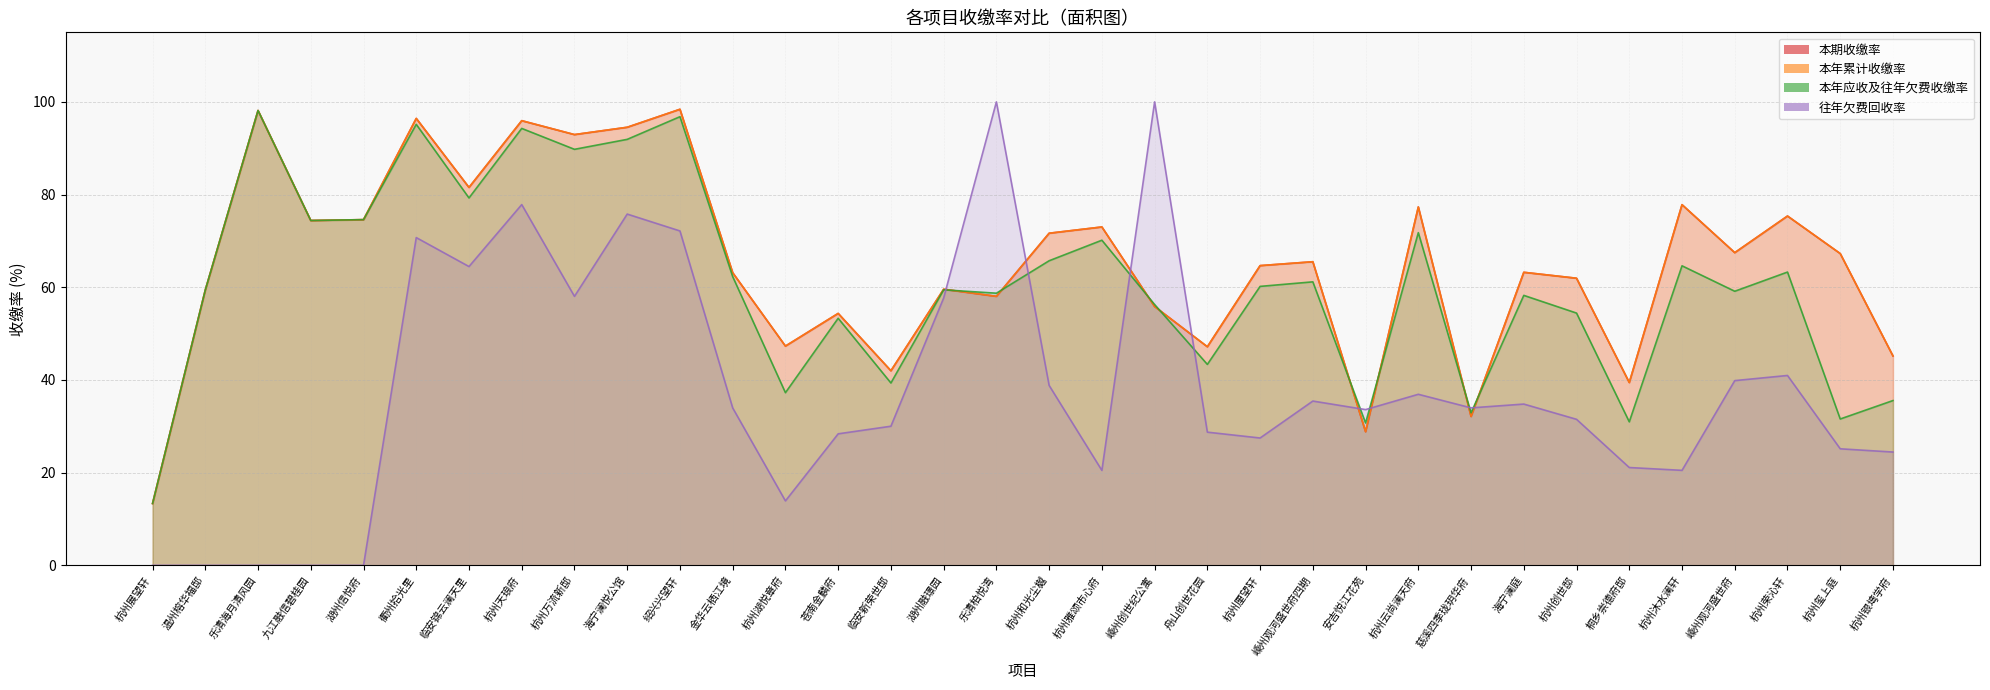

What is the difference between the maximum and minimum values in the 本年应收及往年欠费收缴率 series?

84.8